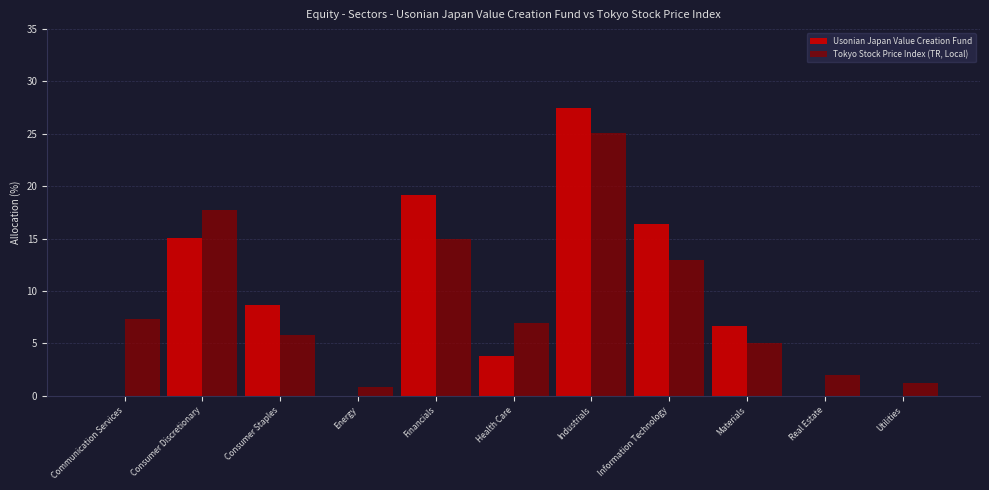

Reading left to right, extract all data points from this chart.

Usonian Japan Value Creation Fund: Communication Services=0.0	Consumer Discretionary=15.1	Consumer Staples=8.7	Energy=0.0	Financials=19.2	Health Care=3.8	Industrials=27.5	Information Technology=16.4	Materials=6.7	Real Estate=0.0	Utilities=0.0
Tokyo Stock Price Index (TR, Local): Communication Services=7.3	Consumer Discretionary=17.7	Consumer Staples=5.8	Energy=0.8	Financials=15.0	Health Care=6.9	Industrials=25.1	Information Technology=13.0	Materials=5.0	Real Estate=2.0	Utilities=1.2